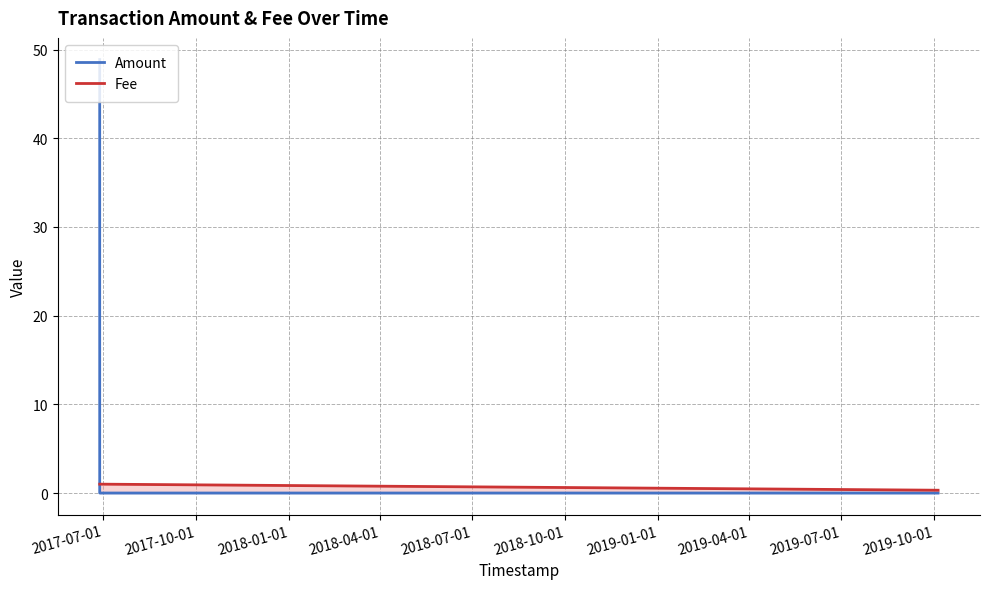

Which series has the largest total across all categories?

Amount